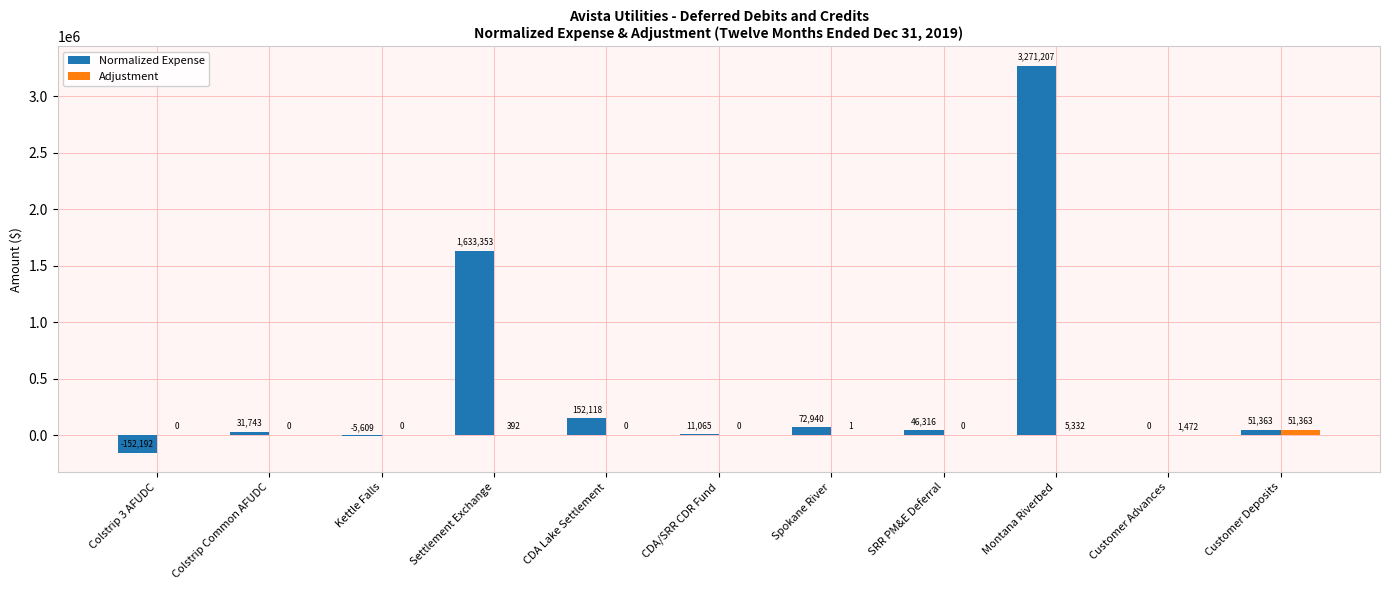

Is it true that Adjustment equals 0.0 at CDA Lake Settlement?

True